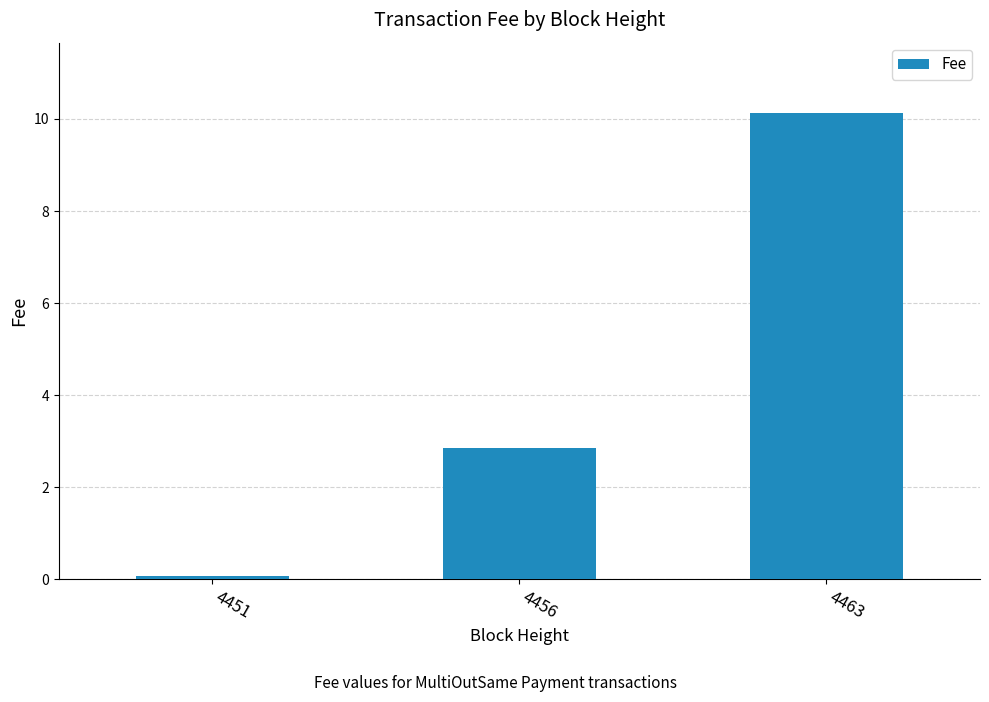

What is the difference between the maximum and minimum values?

10.1